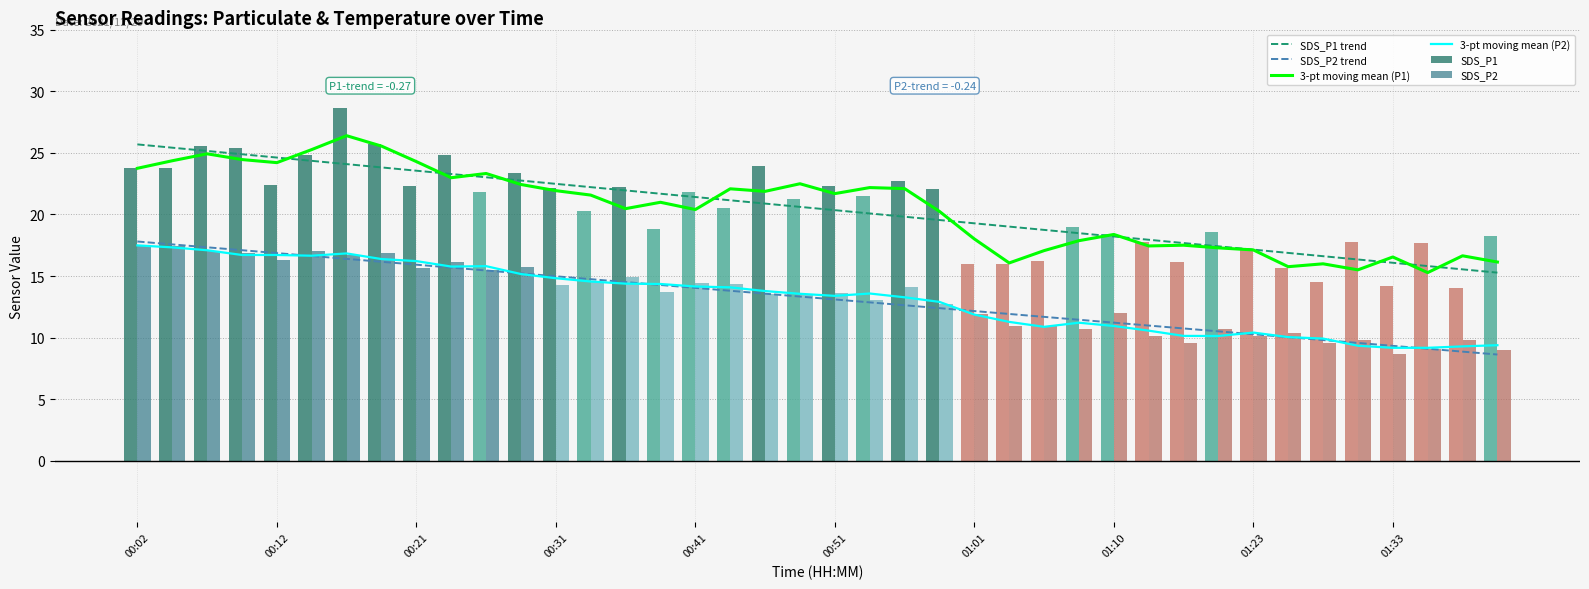

What is the sum of all SDS_P2 values?

528.6